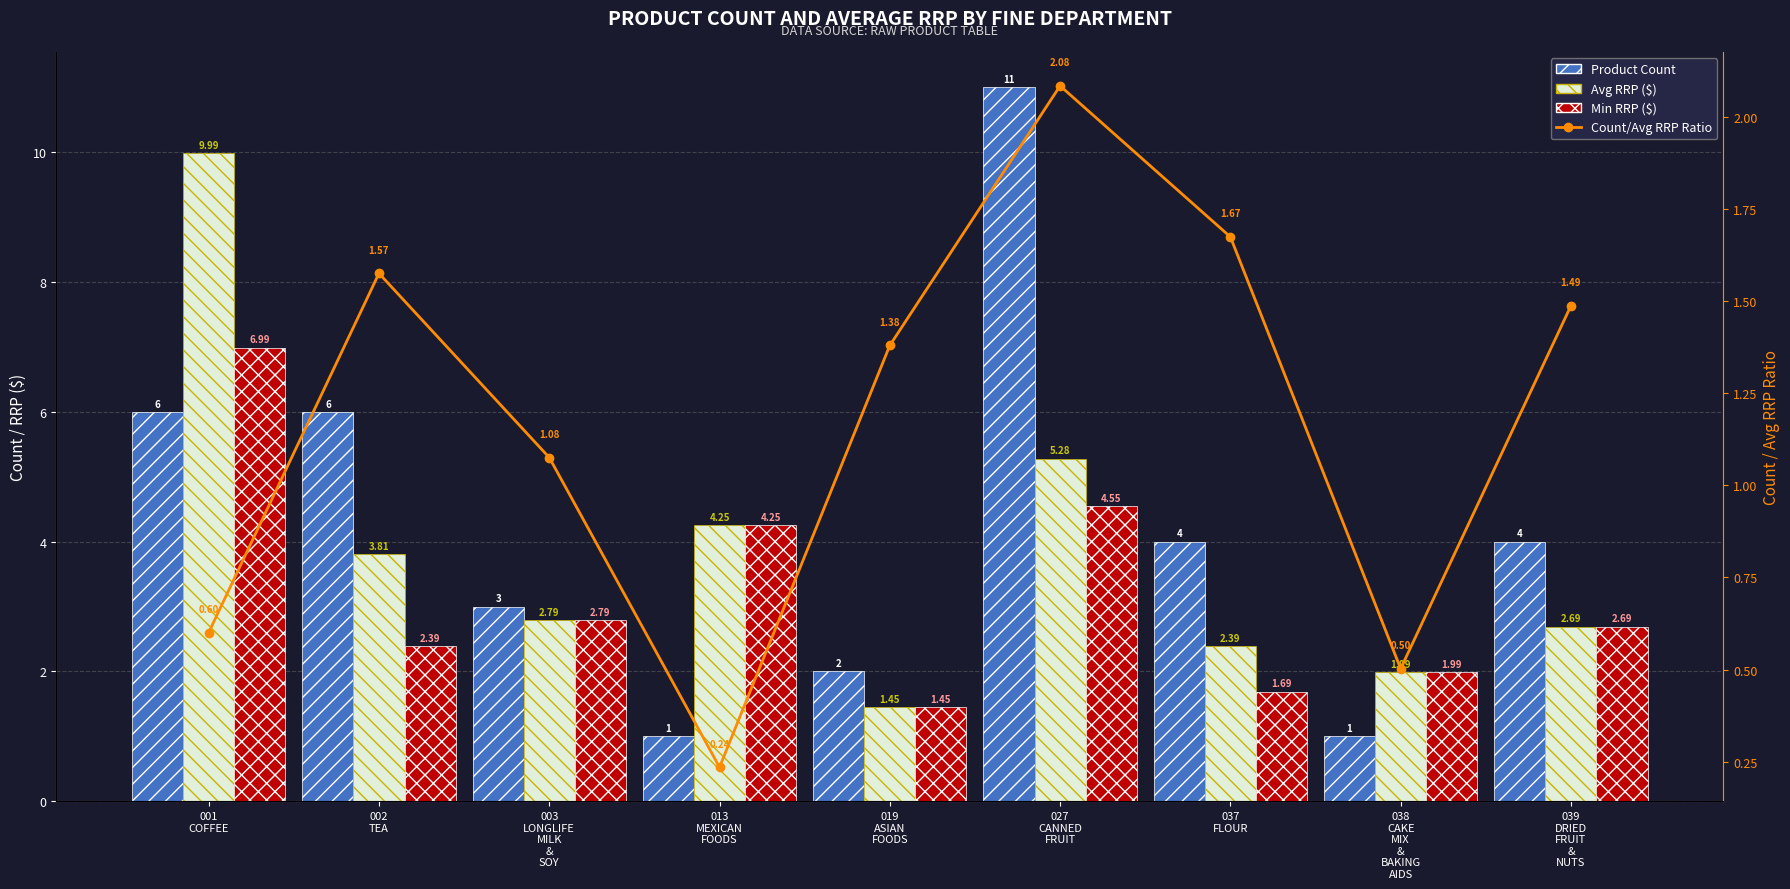

Between 003
LONGLIFE
MILK
&
SOY and 002
TEA, which is larger?

002
TEA